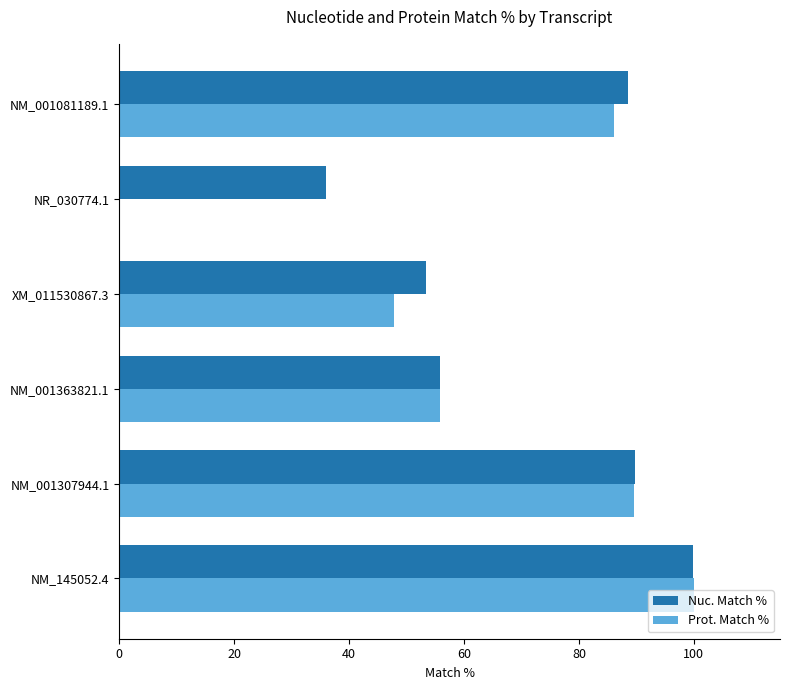

Is the value of Prot. Match % at NR_030774.1 greater than the value of Nuc. Match % at NM_145052.4?

No